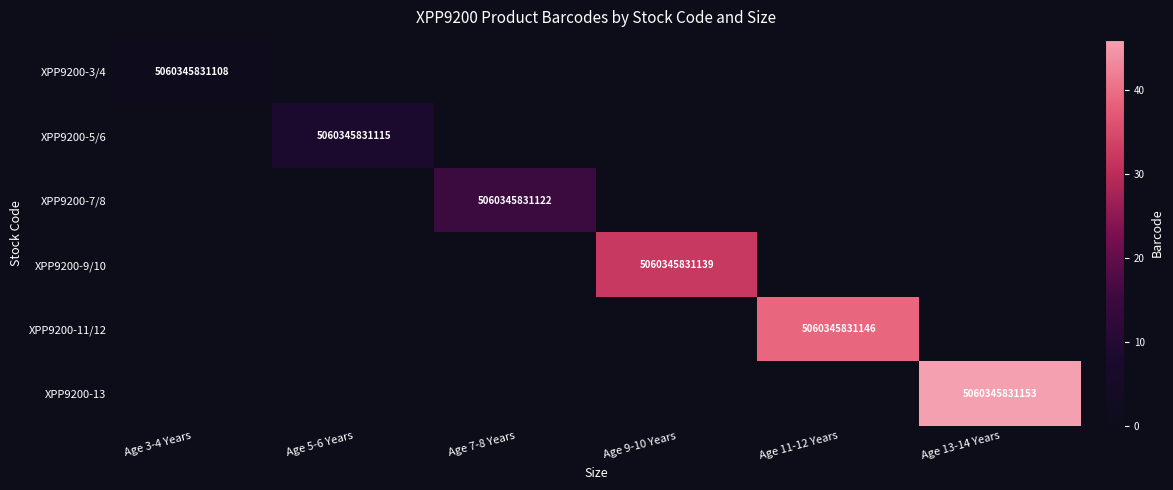

The XPP9200-9/10 series shows 5060345831139 at Age 9-10 Years. True or false?

True